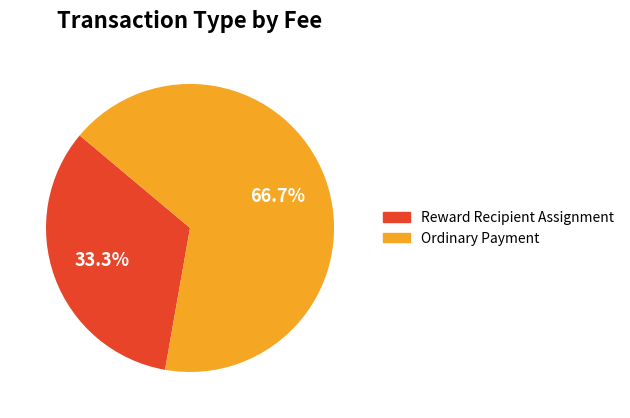

Which slice is the smallest?

Reward Recipient Assignment